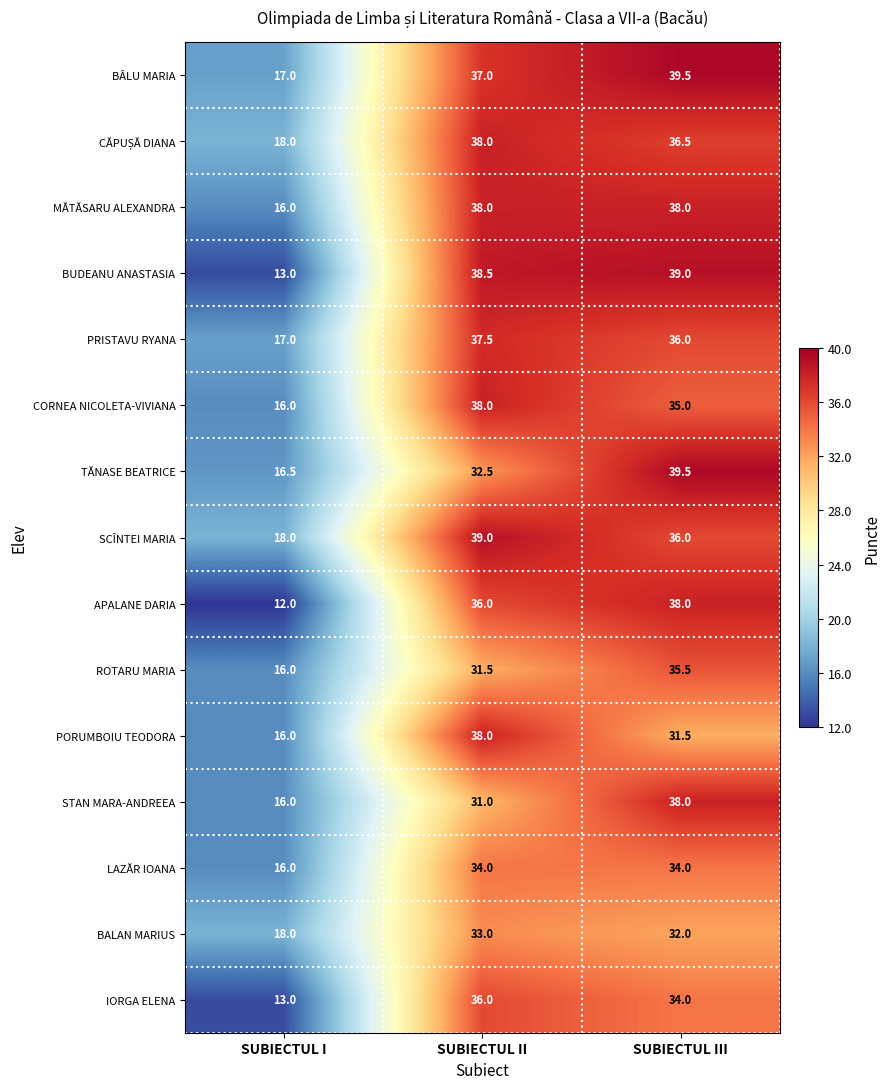

The TĂNASE BEATRICE series shows 16.5 at SUBIECTUL I. True or false?

True